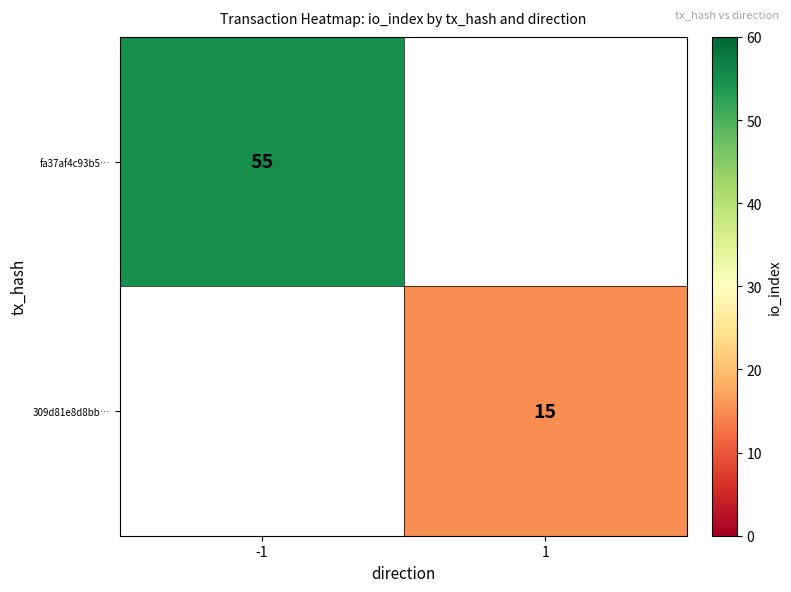

True or false: fa37af4c93b5… has a value of 79 at -1.

False